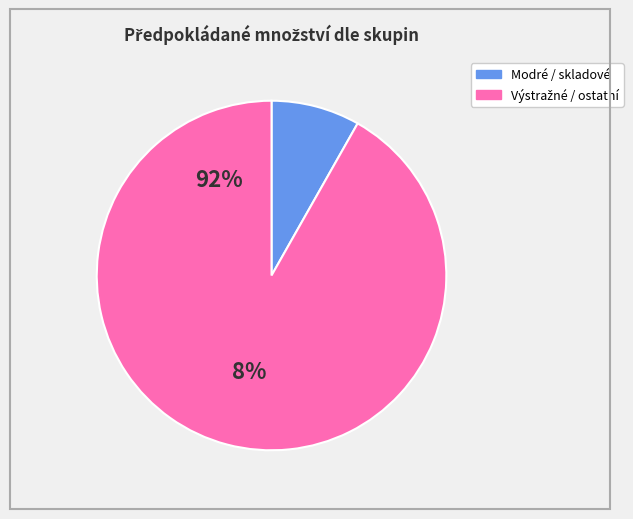

Is there a majority slice in this chart?

Yes